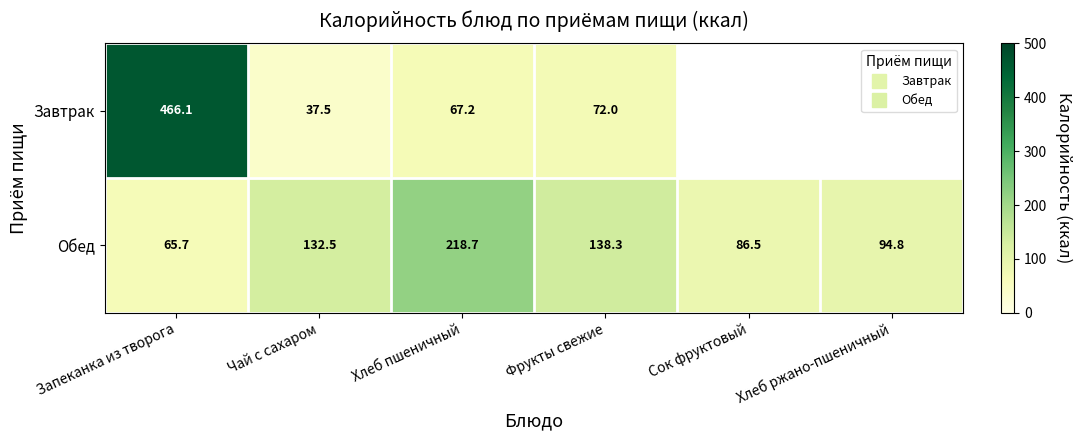

What is the total value across all series at Хлеб ржано-пшеничный?

94.8